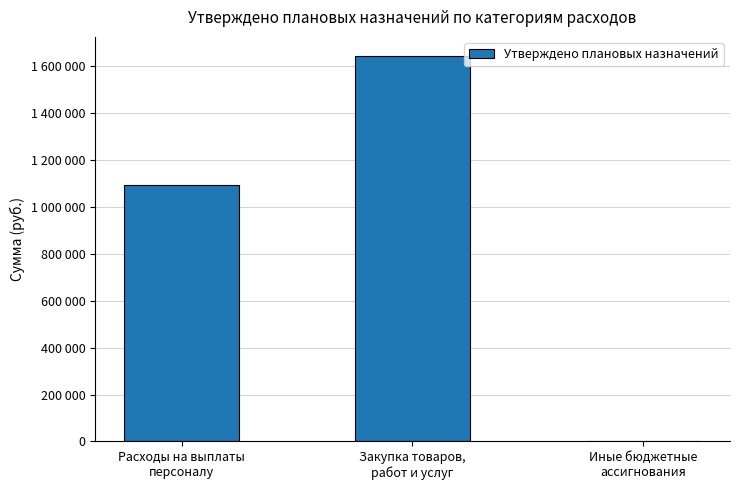

Which label corresponds to the smallest value in the chart?

Иные бюджетные
ассигнования